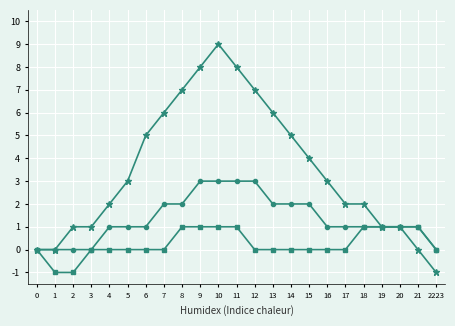

What is the greatest value displayed?

9